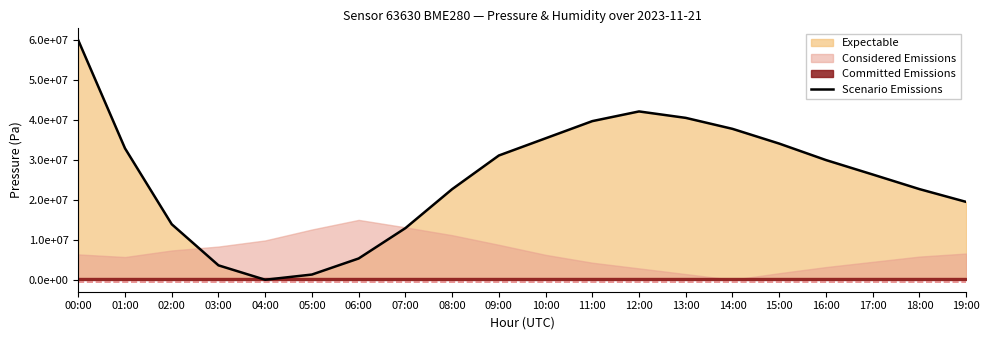

How many values are below 29993176?

10